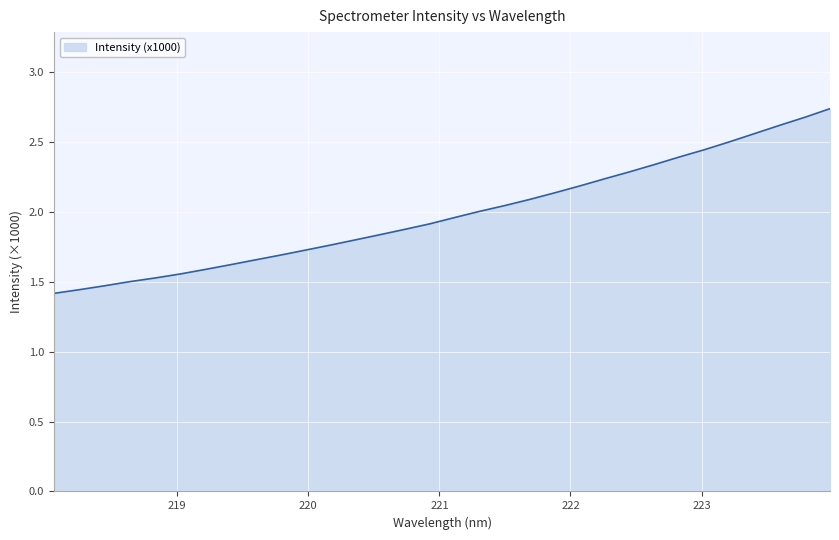

How many lines are shown in the chart?

1